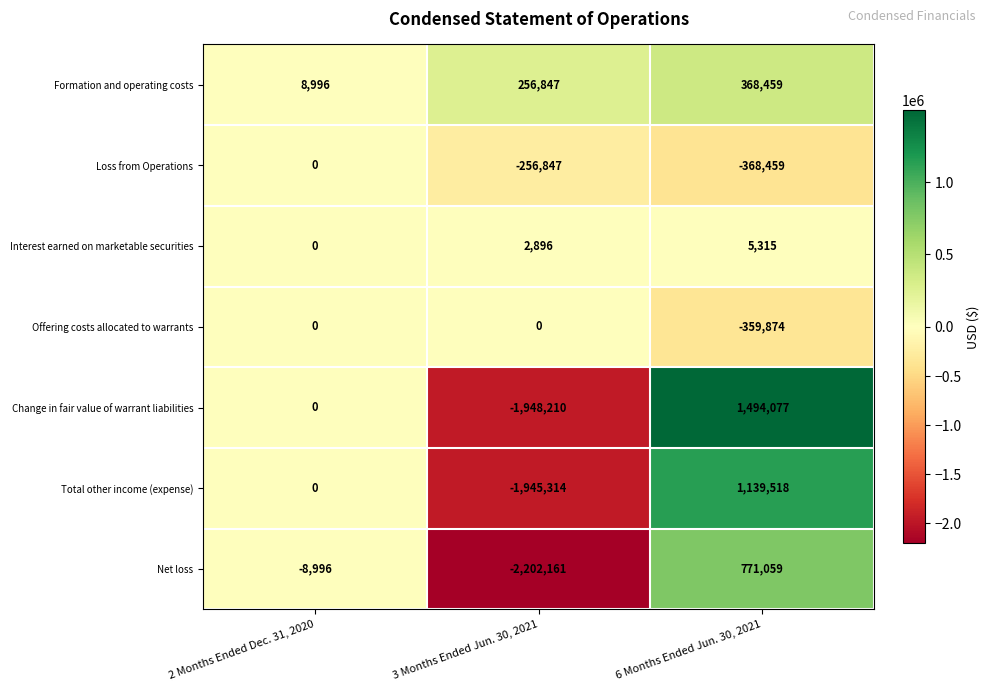

True or false: Offering costs allocated to warrants has a value of 0 at 2 Months Ended Dec. 31, 2020.

True